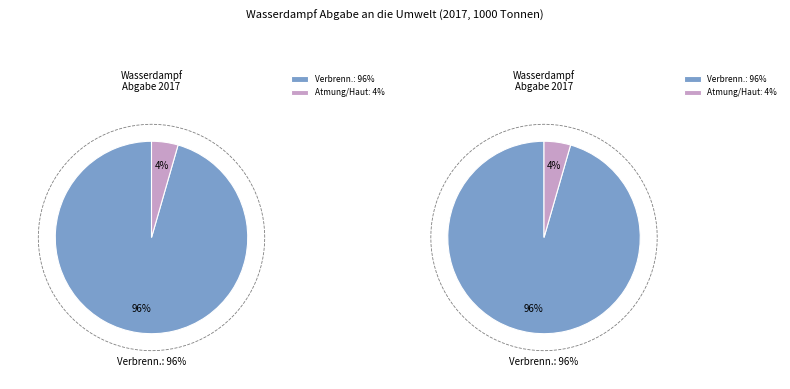

Rank the categories by value from lowest to highest.

durch Atmung und Haut, aus Verbrennungsprozessen